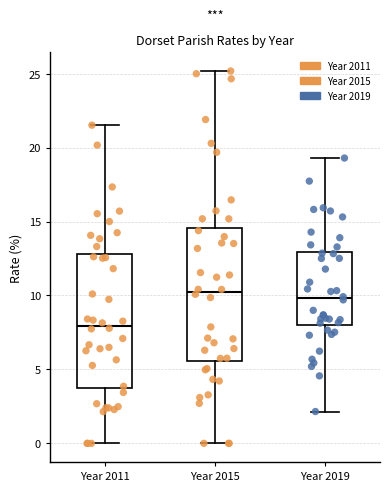

Reading left to right, read every box against the y-axis: the position of its median line, the range the box covers, and the ends of its whiskers. The values are not printed on the chart, so give them approximately, as read against the axis.

Year 2011: median 8.0, box 4.0 to 13.0, whiskers 0.0 to 21.5
Year 2015: median 10.0, box 5.5 to 14.5, whiskers 0.0 to 25.0
Year 2019: median 10.0, box 8.0 to 13.0, whiskers 2.0 to 19.5